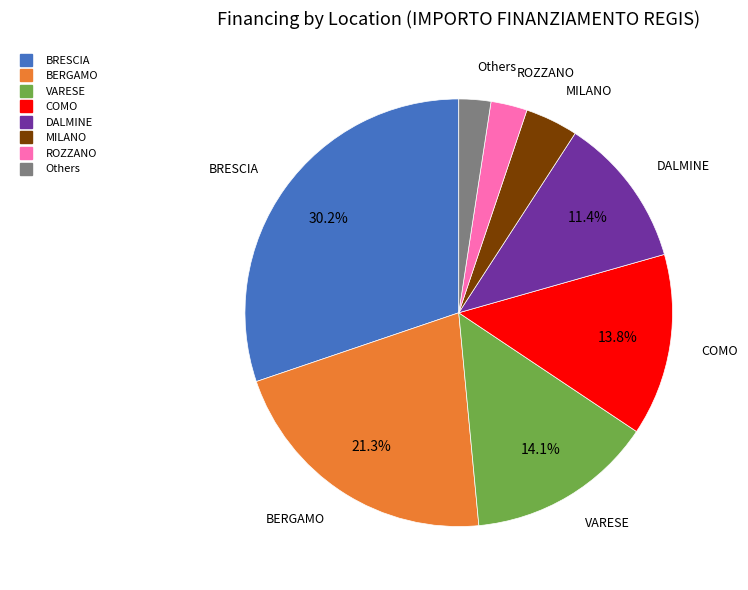

Is there a majority slice in this chart?

No